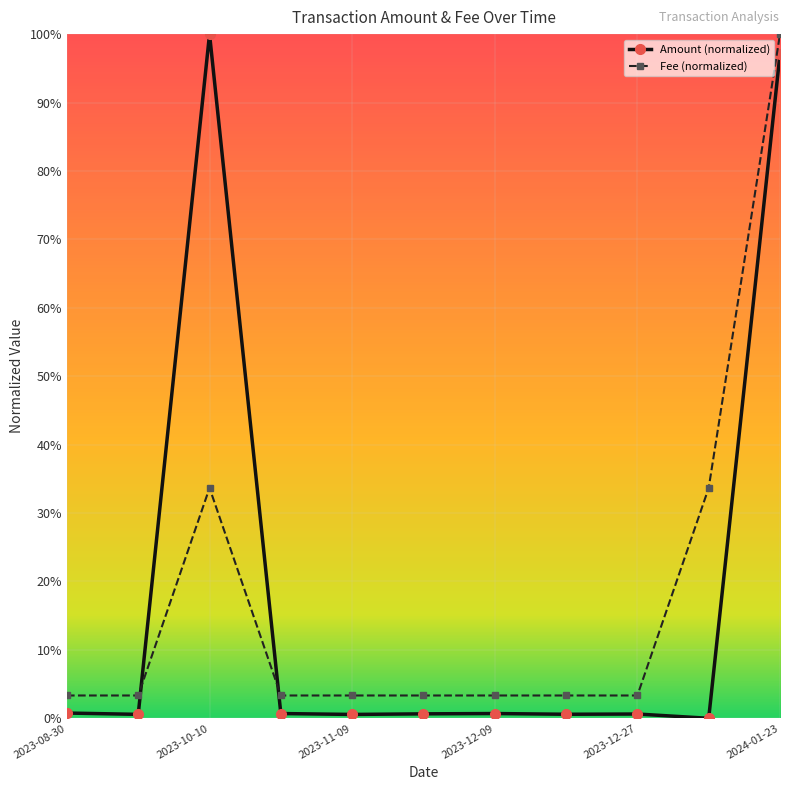

What is the label of the 8th point from the left?

2023-12-25